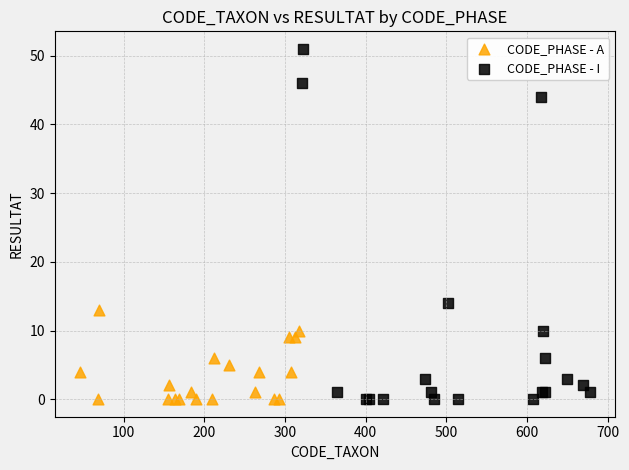

Which series has the largest Y range (max minus min)?

CODE_PHASE - I